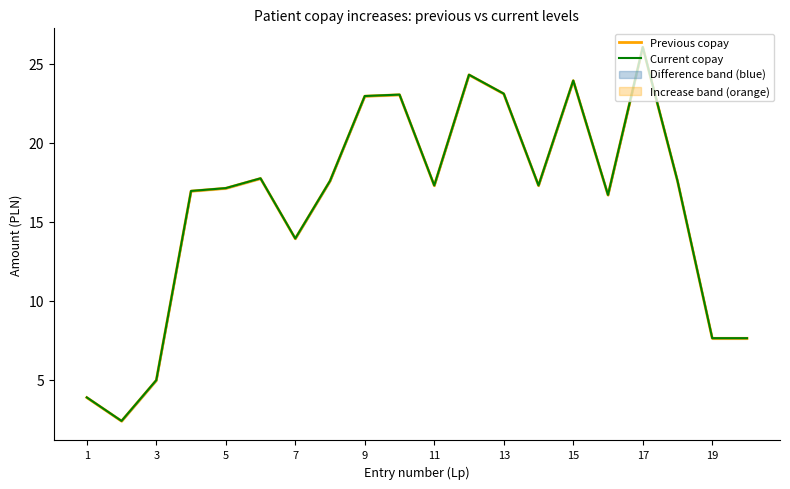

Reading left to right, extract all data points from this chart.

Previous copay: 3.9	2.4	5.0	16.9	17.1	17.8	13.9	17.6	23.0	23.1	17.3	24.3	23.1	17.3	23.9	16.7	26.1	17.6	7.6	7.6
Current copay: 3.9	2.4	5.0	17.0	17.1	17.8	13.9	17.6	23.0	23.1	17.3	24.3	23.1	17.3	23.9	16.7	26.1	17.6	7.6	7.6